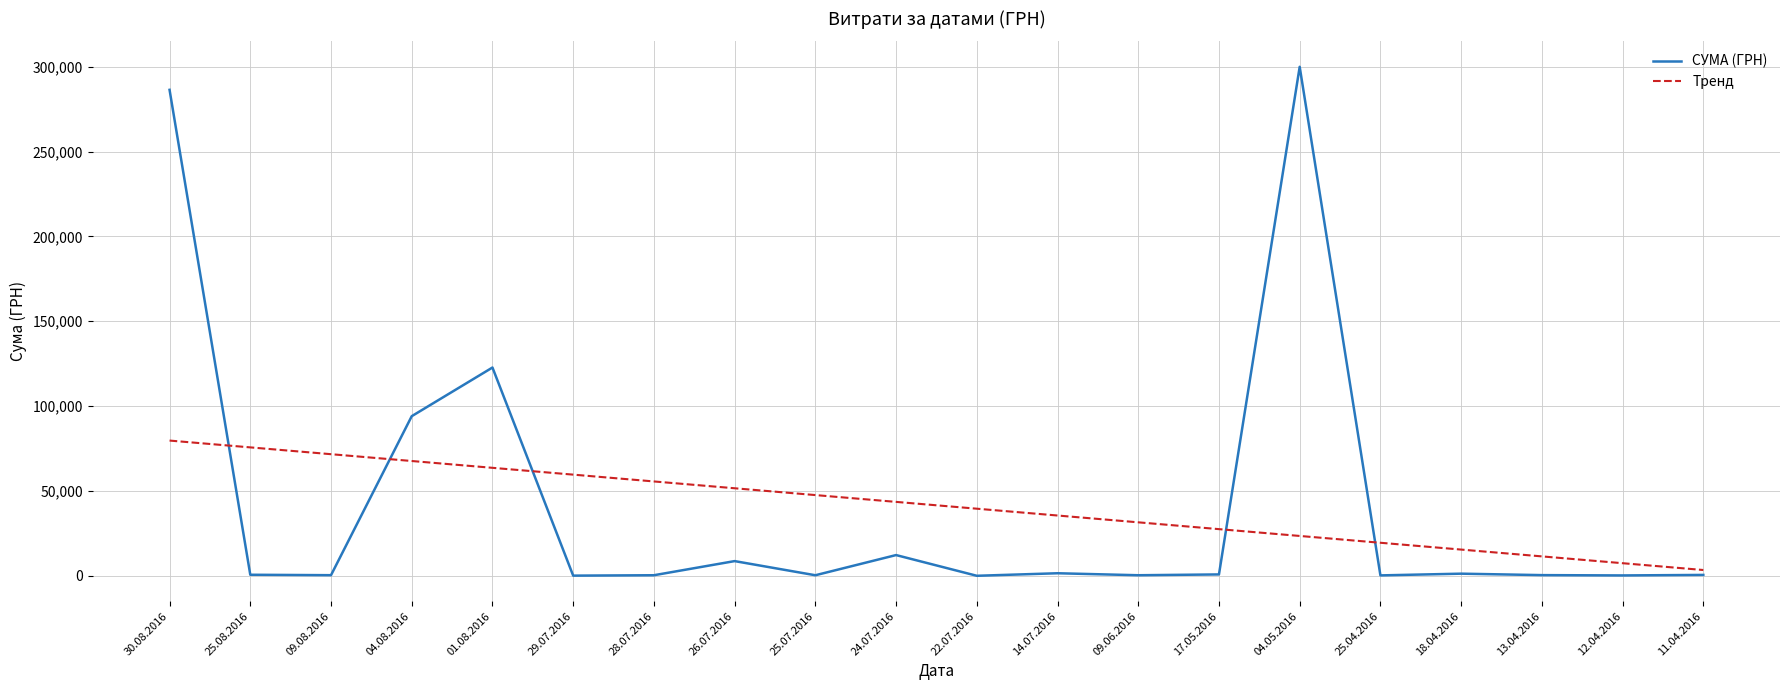

Rank the series at 18.04.2016 from lowest to highest value.

СУМА (ГРН), Тренд